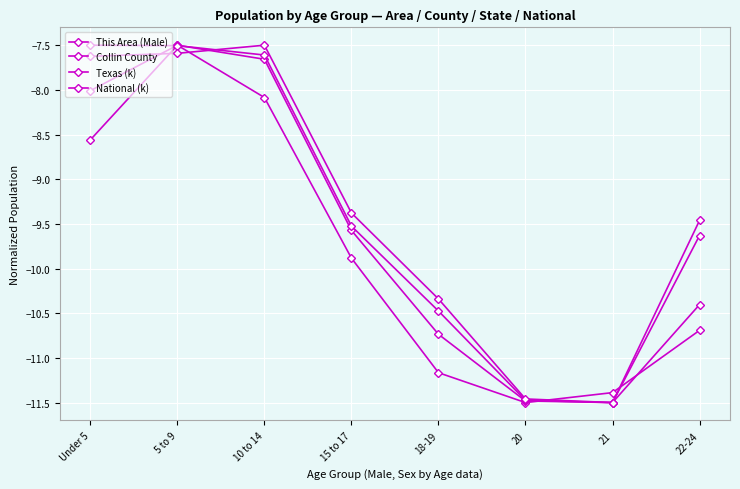

How many categories are shown in the chart?

8